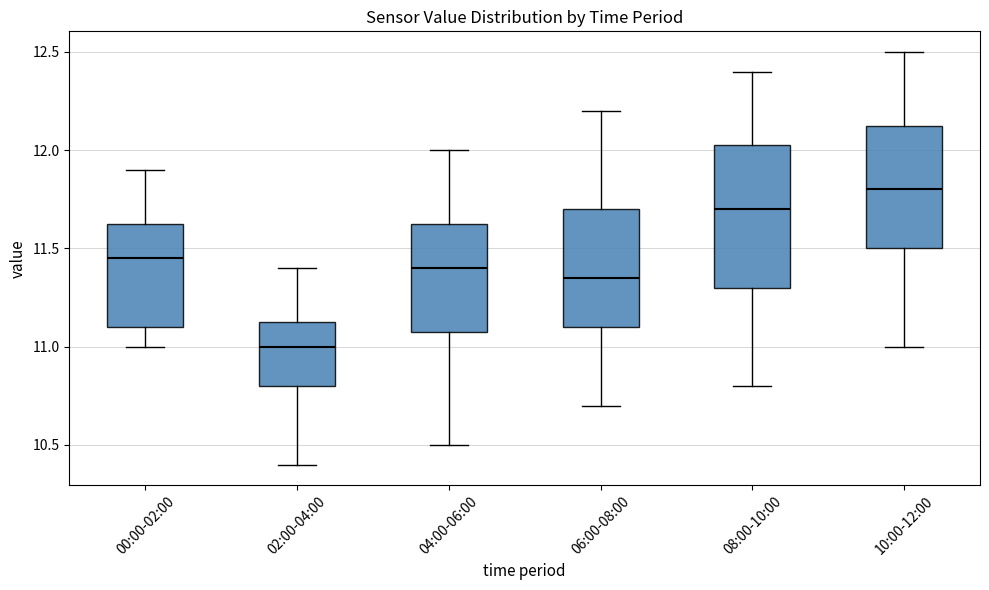

Which box's median line is the highest?

10:00-12:00